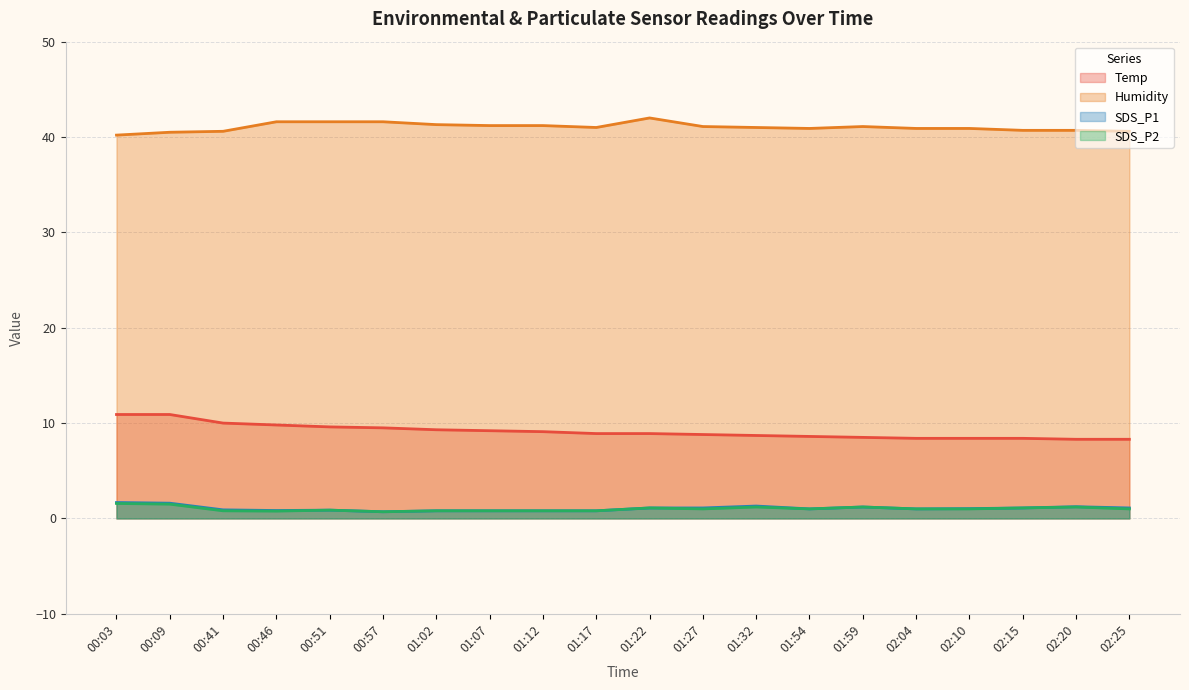

What value does the Temp series have at 01:59?

8.5